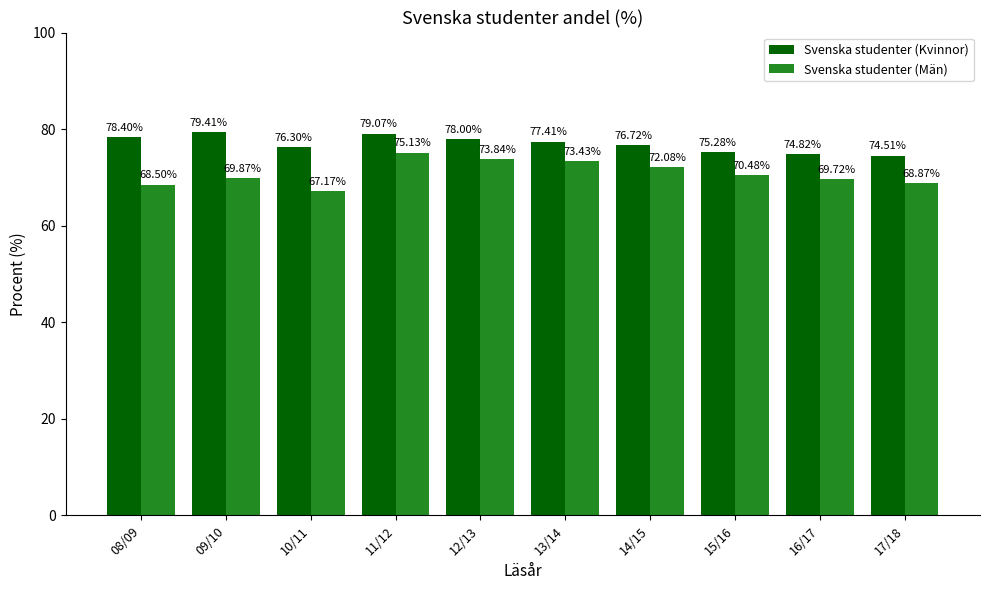

What is the sum of the Svenska studenter (Män) values at 08/09 and 09/10?

138.4